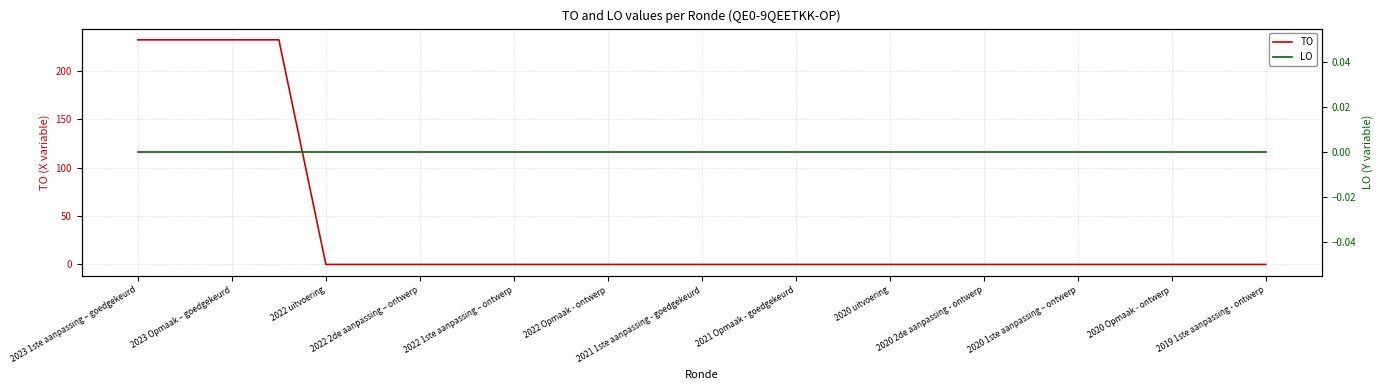

True or false: LO and TO intersect in this chart.

False